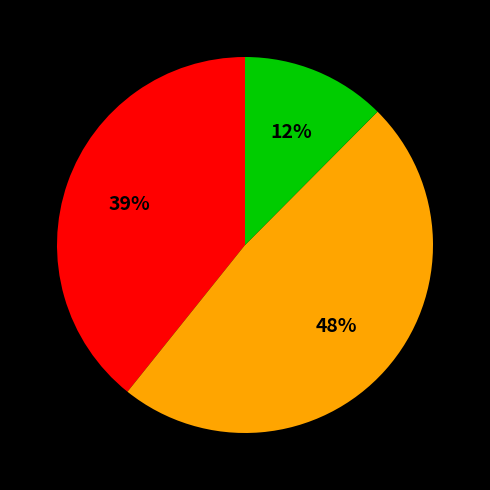

To the nearest percent, what is the average slice percentage?

33%